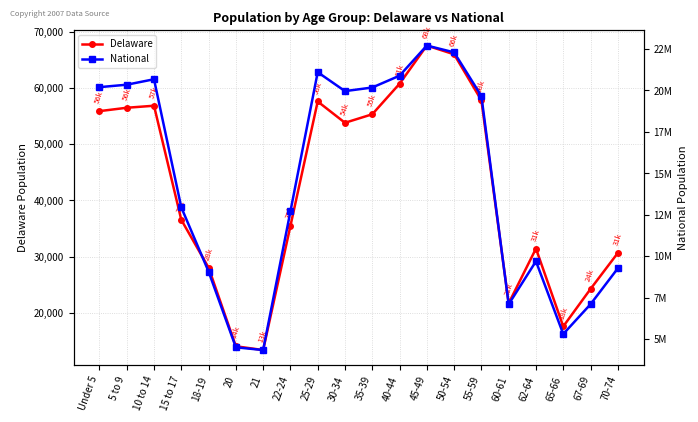

True or false: National and Delaware cross at least once.

False